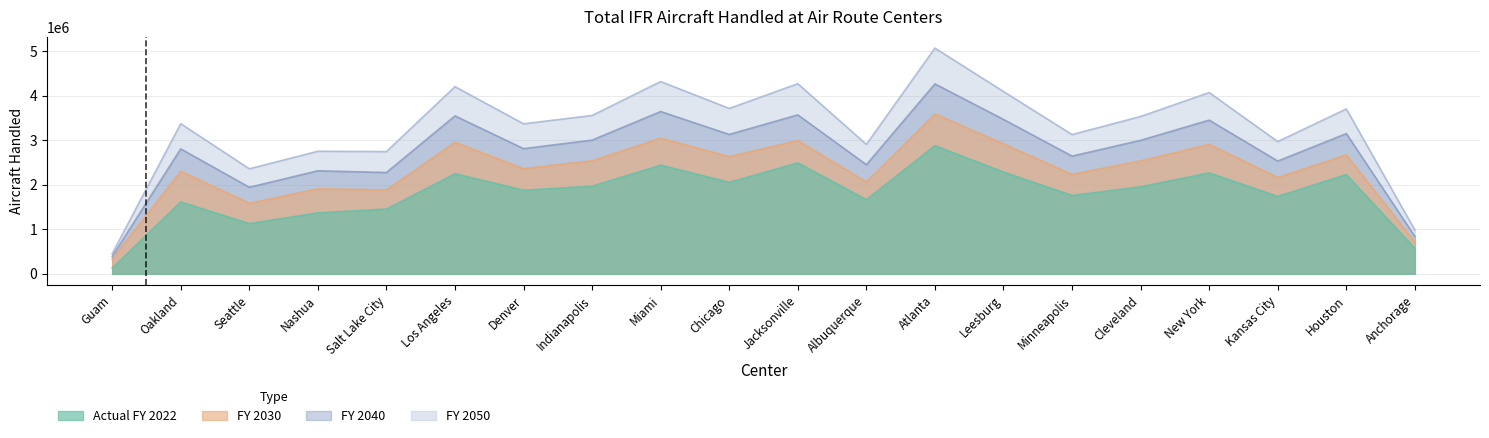

What position from the right is Seattle?

18